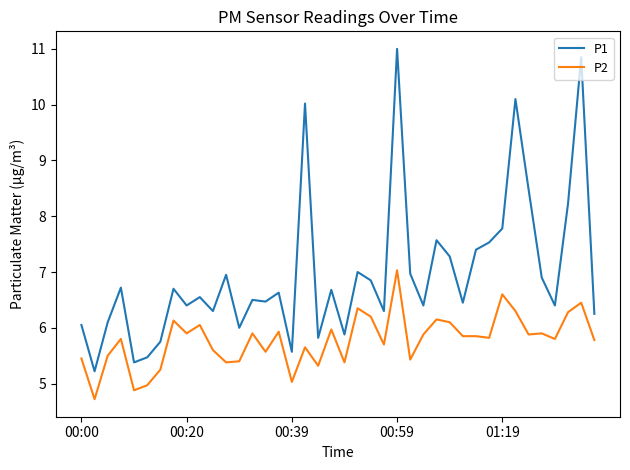

What is the lowest value of the P1 series?

5.2